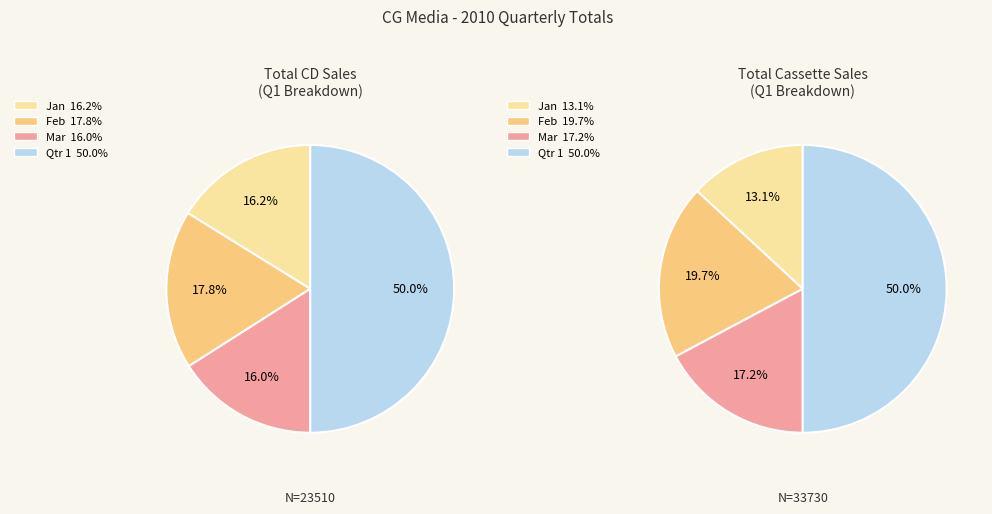

Is Feb the majority of the pie?

No